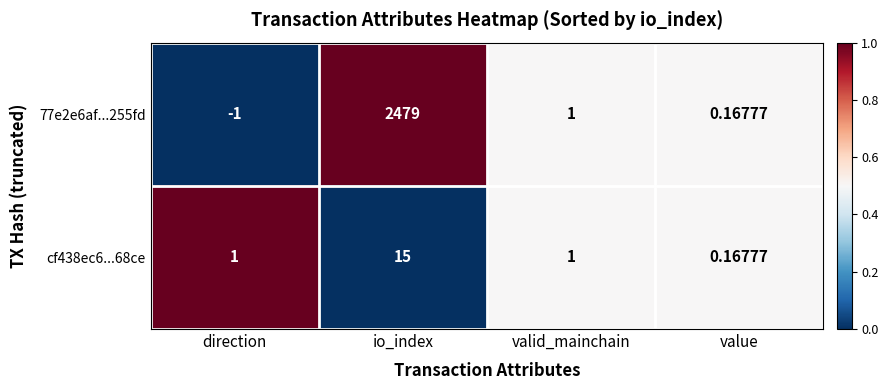

Where is 77e2e6af...255fd nearest to the value 1239?

valid_mainchain